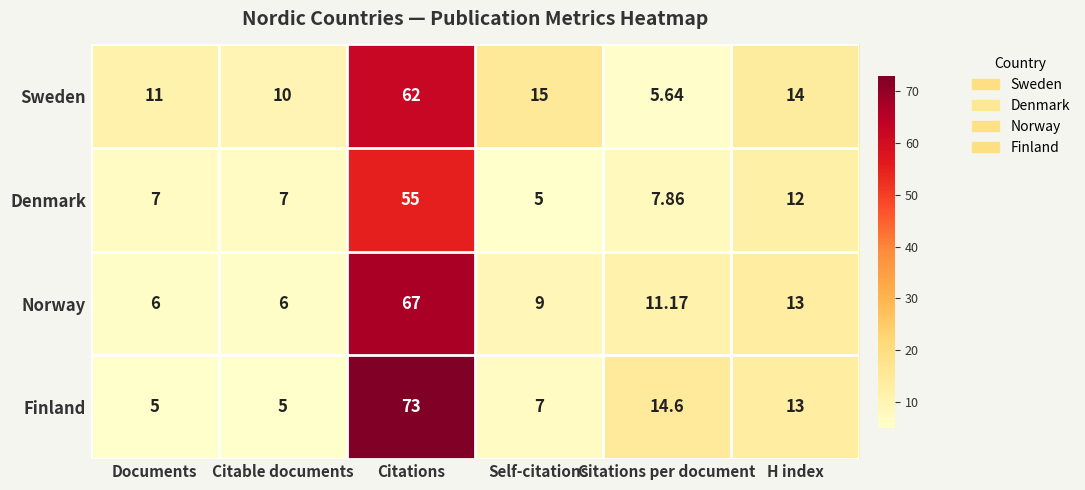

Which series has the largest range (max minus min)?

Finland